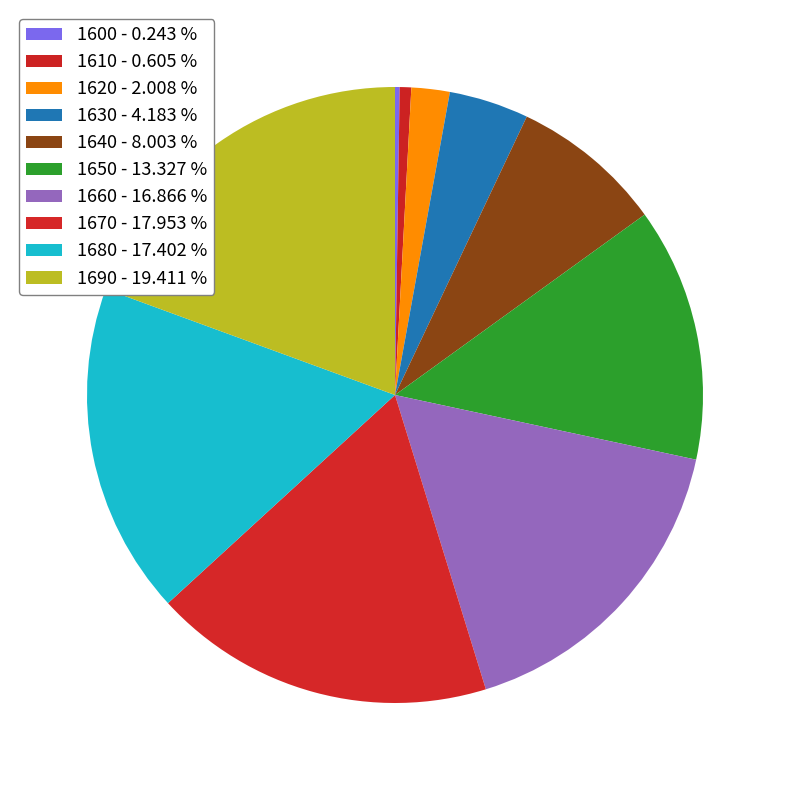

How many slices are in this pie chart?

10